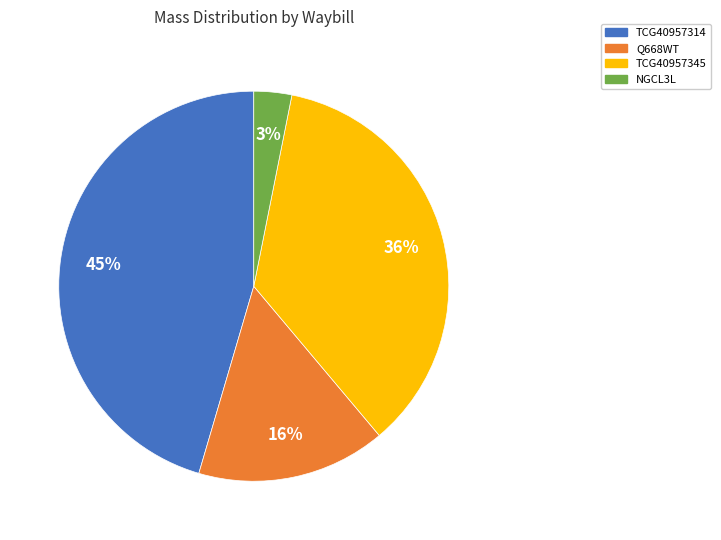

To the nearest percent, what is the combined percentage of Q668WT and NGCL3L?

19%